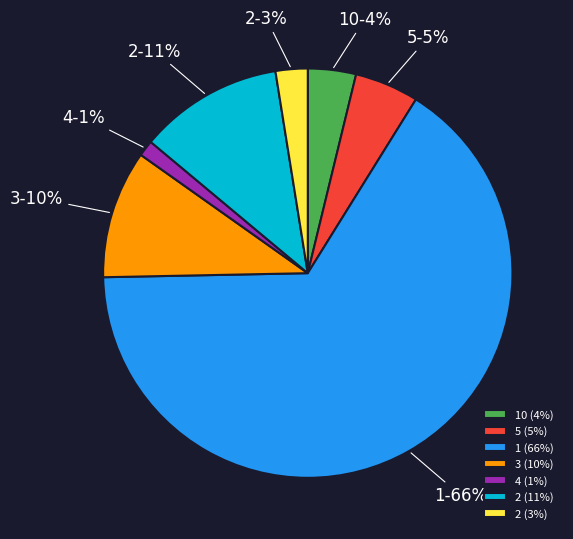

To the nearest percent, what is the average slice percentage?

14%